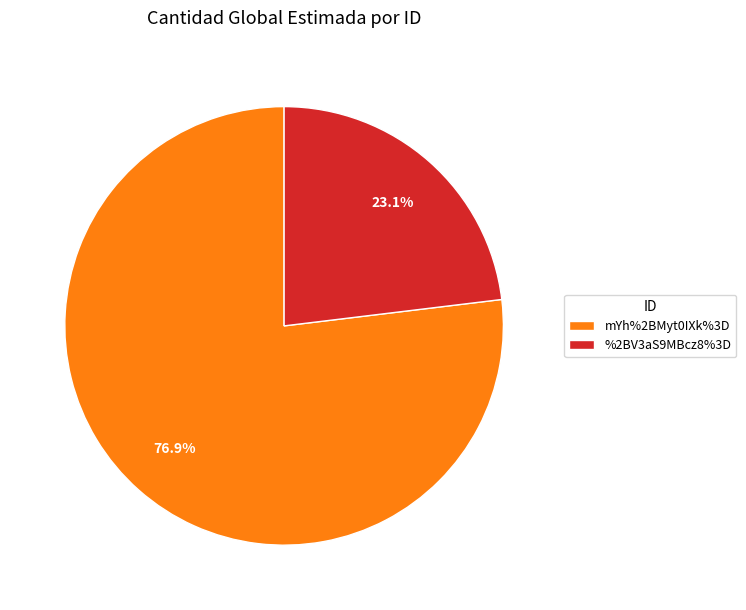

To the nearest percent, what percentage of the pie is %2BV3aS9MBcz8%3D?

23%